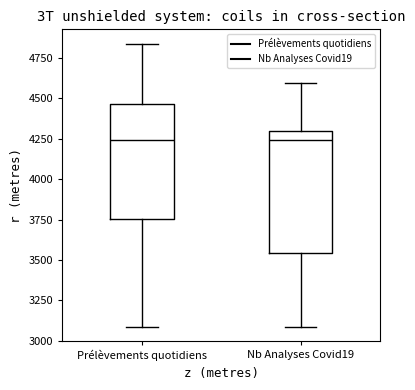

Reading left to right, transcribe this box plot: for each box, give where its median line is, the range the box spans, and where its two whiskers end, as read against the y-axis. The values are not printed on the chart, so give them approximately, as read against the axis.

Prélèvements quotidiens: median 4250, box 3750 to 4450, whiskers 3100 to 4850
Nb Analyses Covid19: median 4250, box 3550 to 4300, whiskers 3100 to 4600